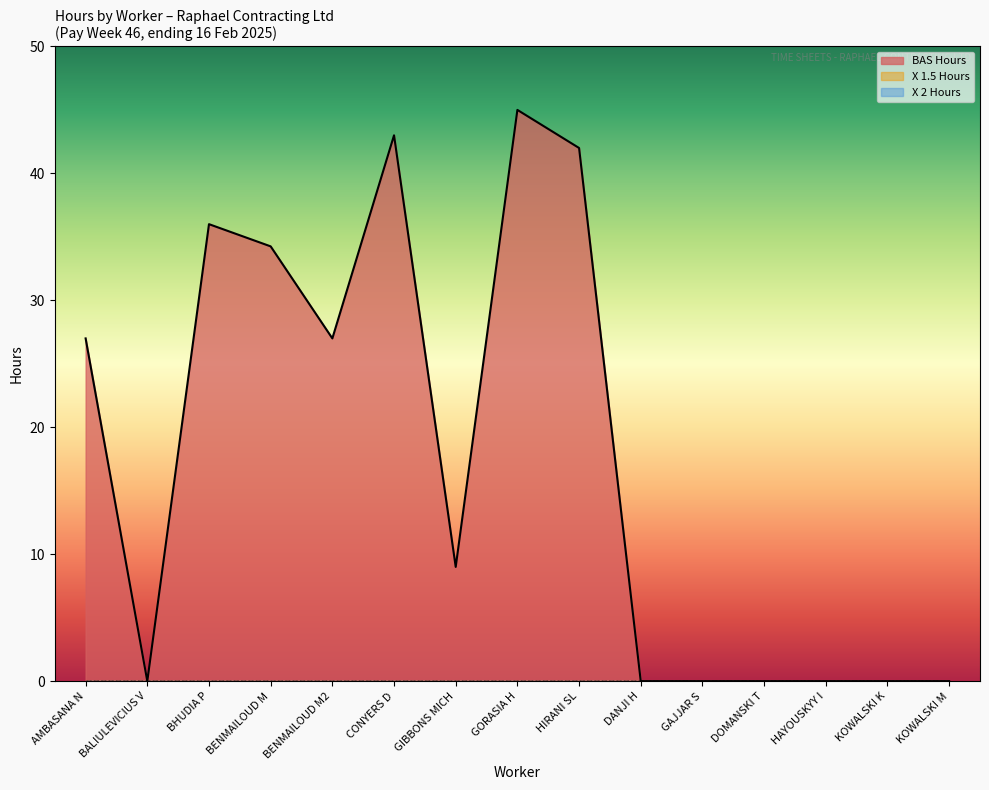

Is the value of BHUDIA P at AMBASANA N greater than the value of AMBASANA N at AMBASANA N?

Yes